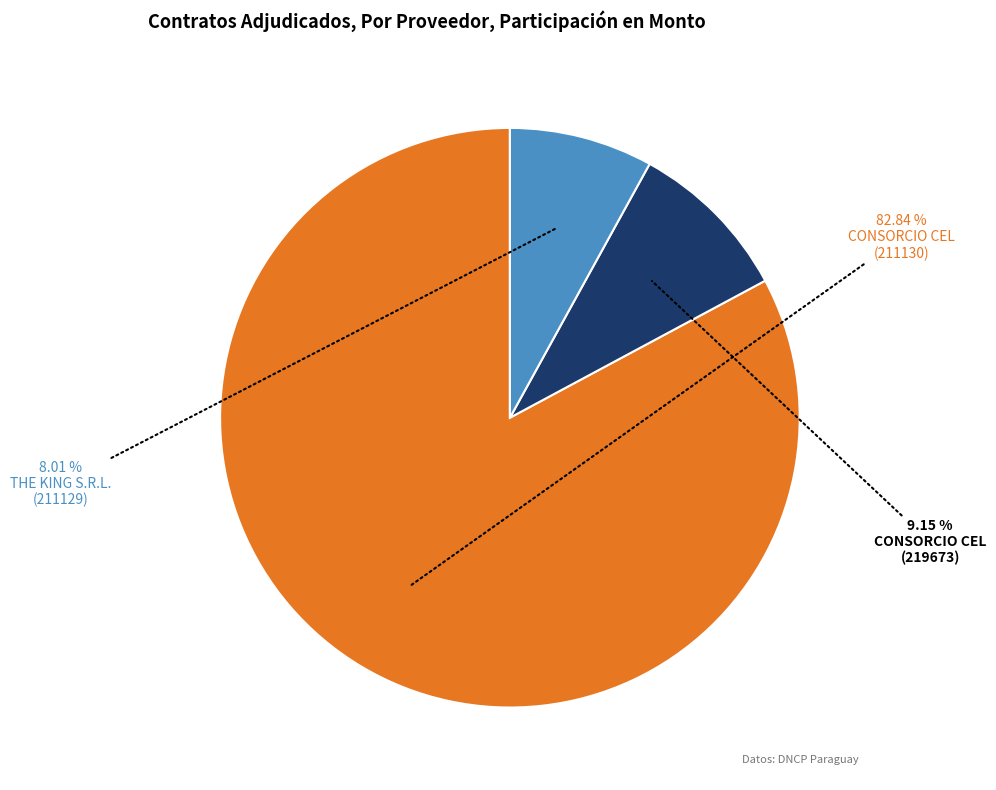

To the nearest percent, what is the difference between the largest and smallest slice percentages?

75%